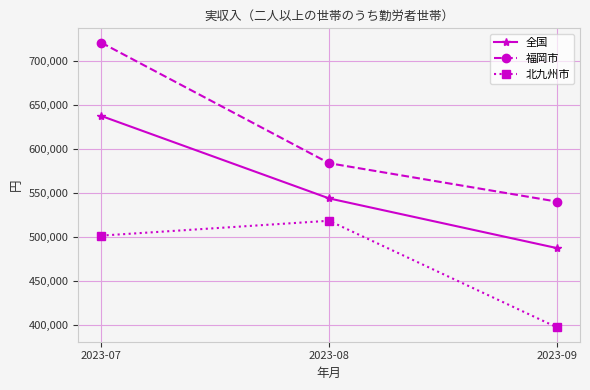

Rank the series at 2023-09 from lowest to highest value.

北九州市, 全国, 福岡市